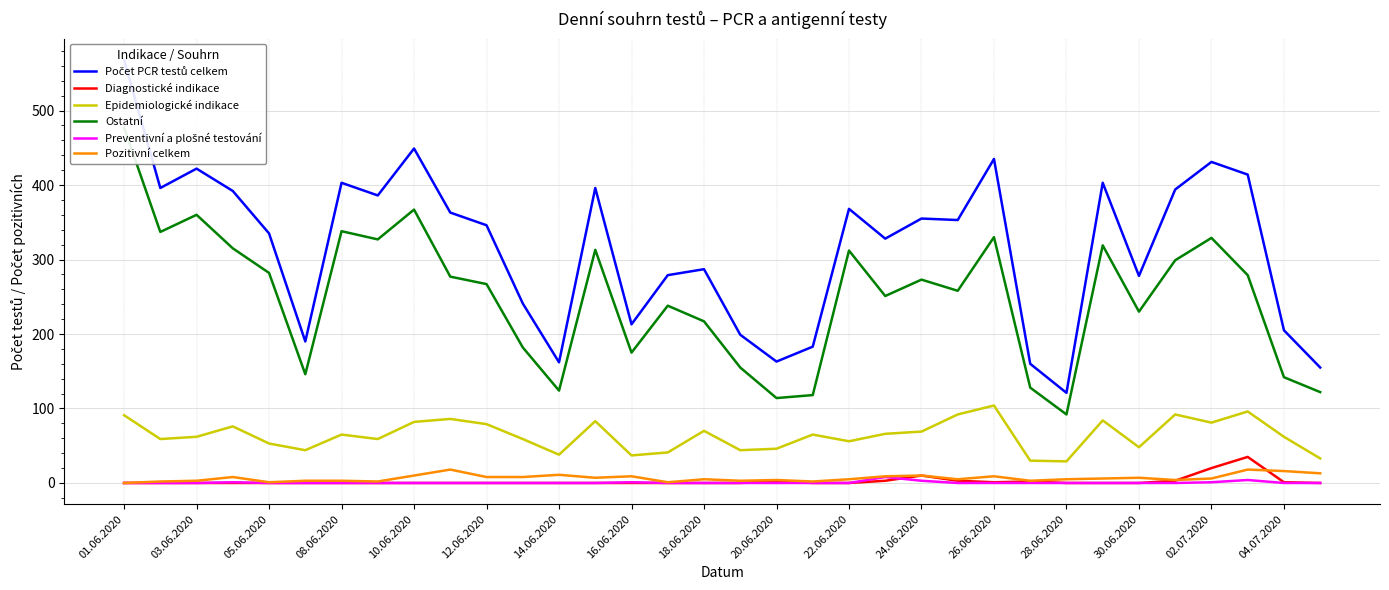

What is the spread (max minus min) of values at 17?

199